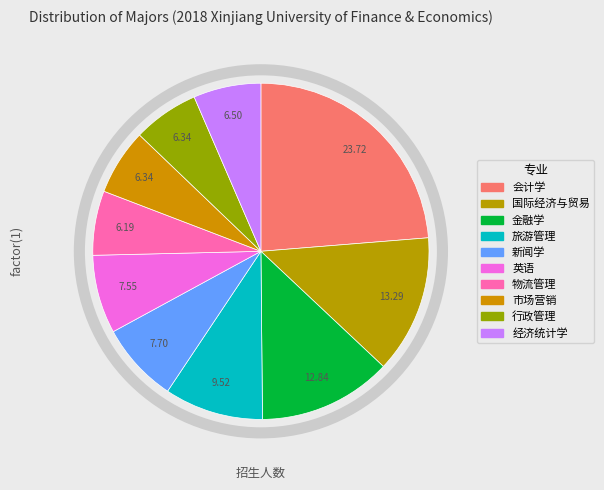

What is the ratio of the value at 市场营销 to the value at 金融学?

0.5